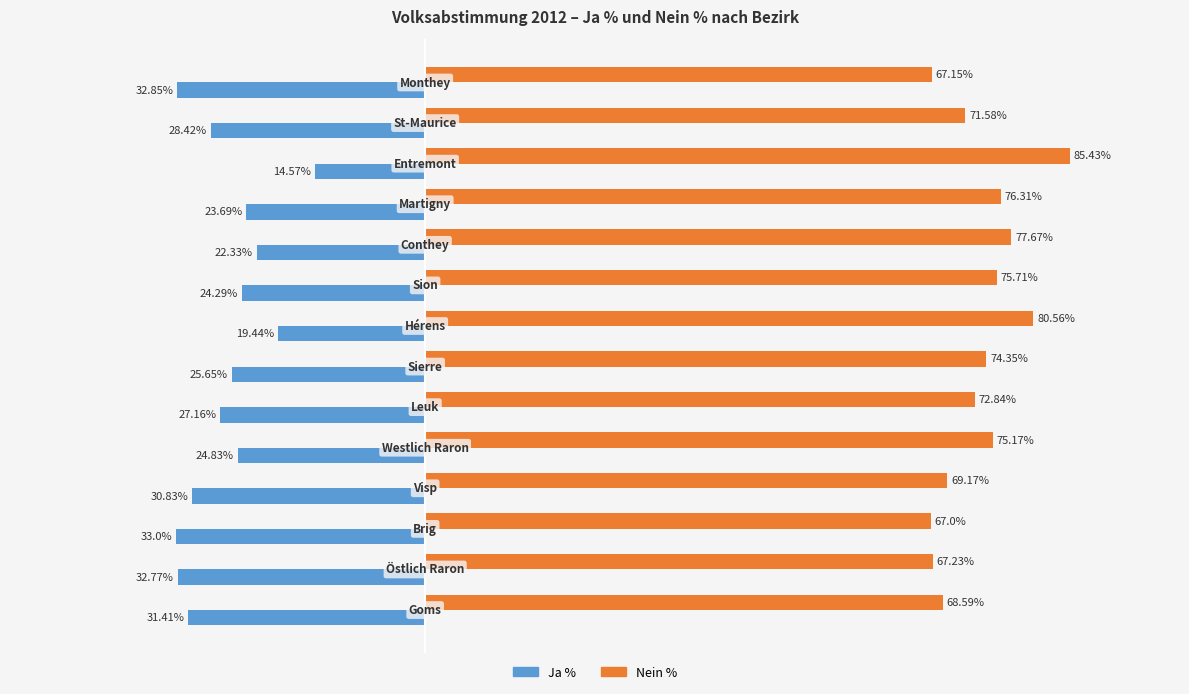

Which series has the largest total across all categories?

Nein %